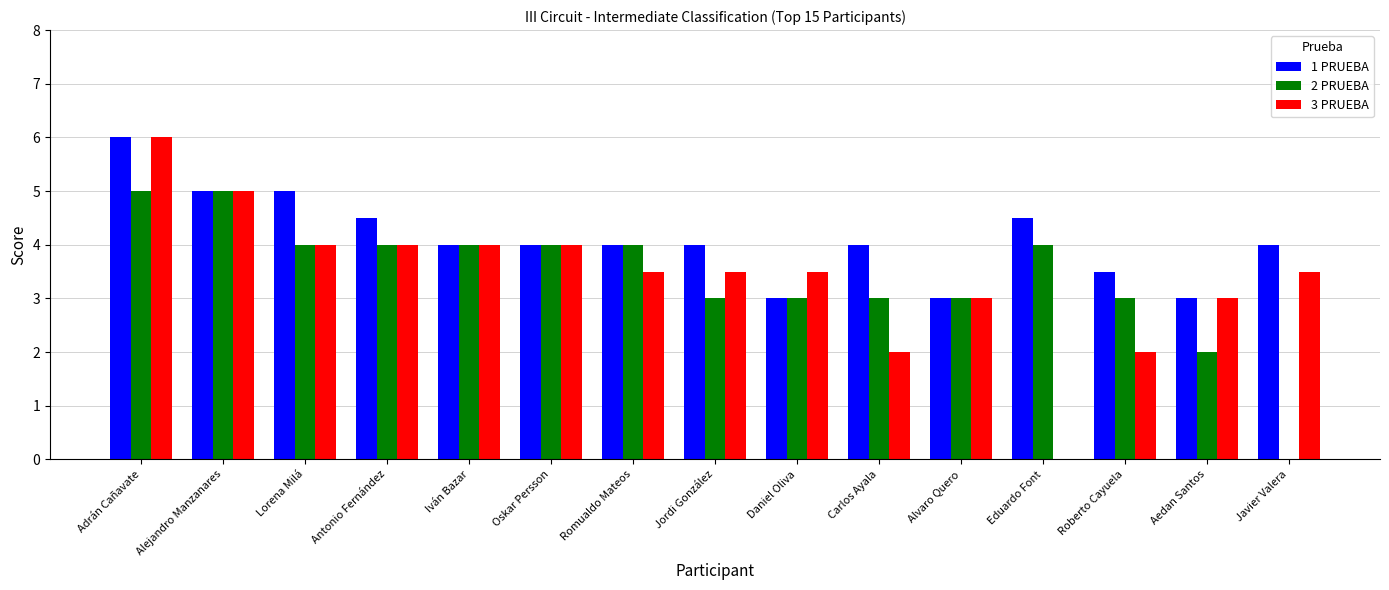

What is the maximum value for 3 PRUEBA?

6.0